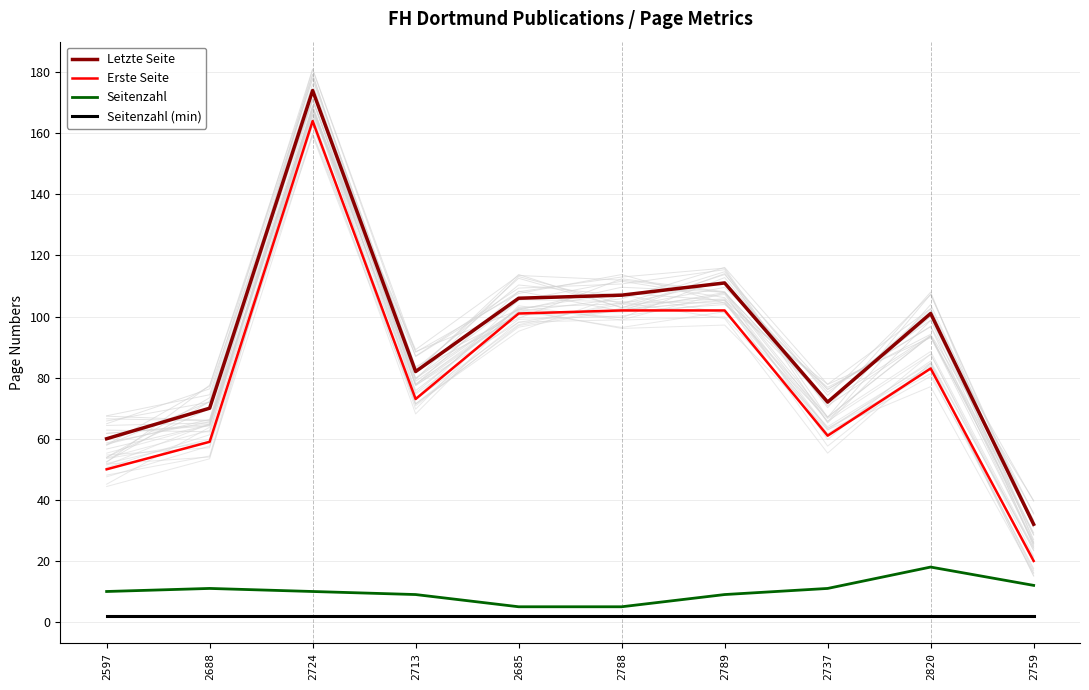

What are all the series names shown in the legend?

Letzte Seite, Erste Seite, Seitenzahl, Seitenzahl (min)